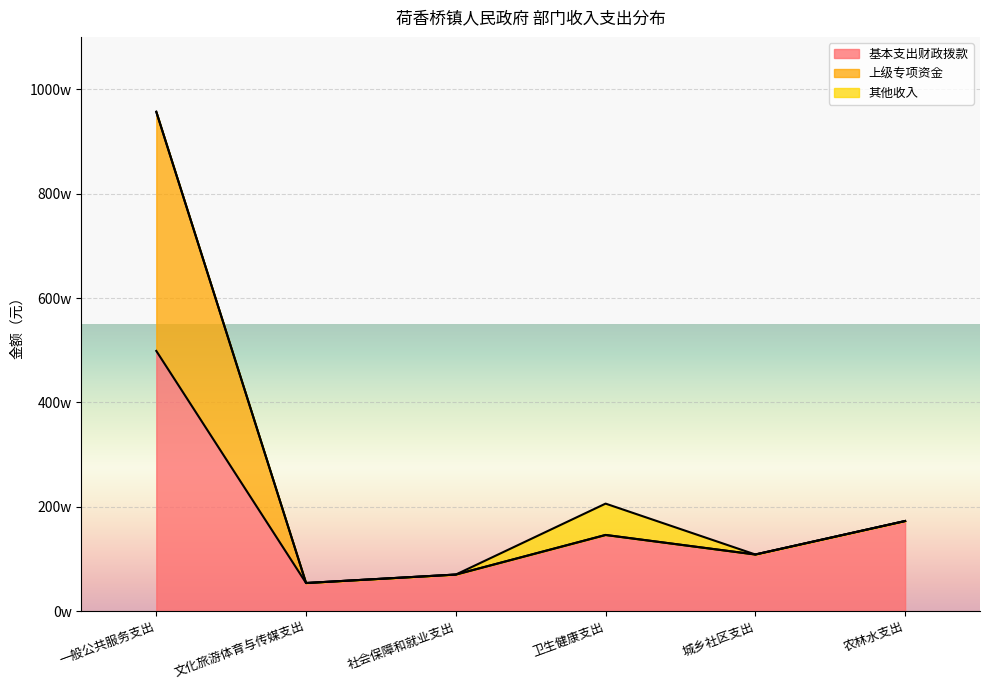

True or false: 基本支出财政拨款 and 上级专项资金 cross at least once.

False